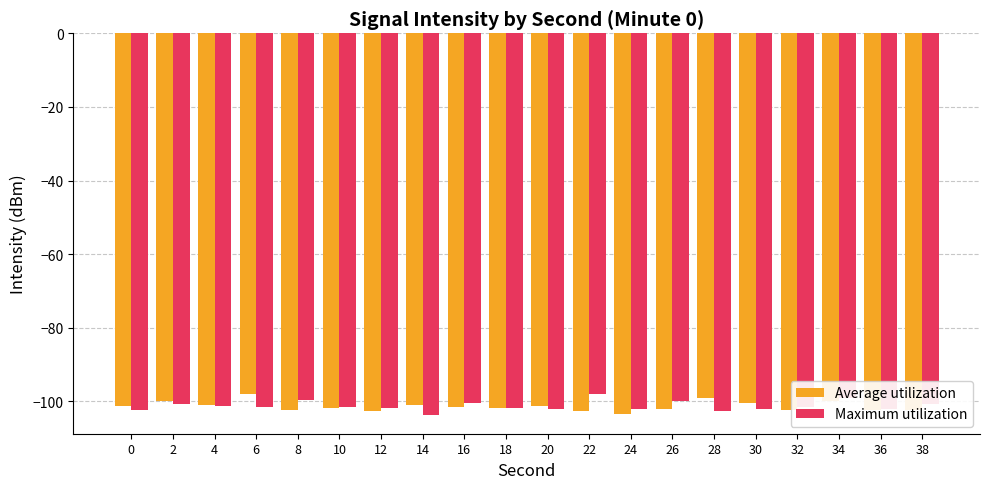

What is the total value across all series at 34?

-199.0